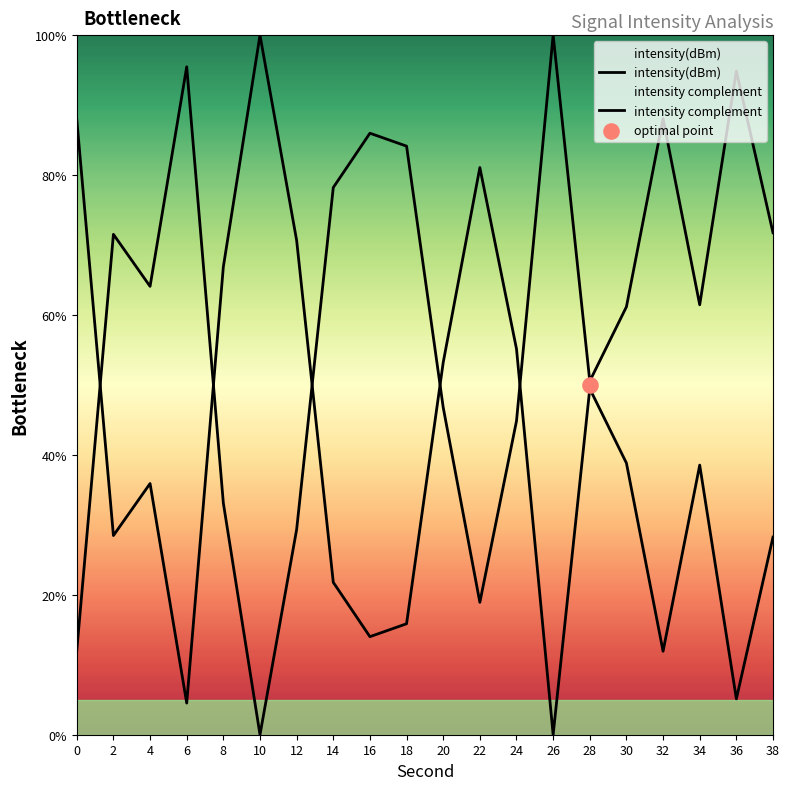

Which series reaches the minimum Y coordinate?

intensity(dBm)